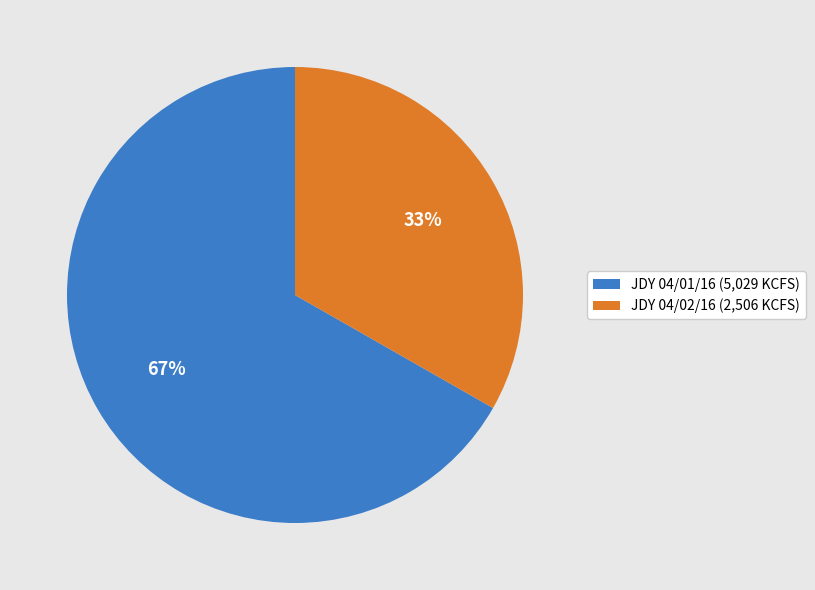

Combined, do JDY 04/02/16 (2,506 KCFS) and JDY 04/01/16 (5,029 KCFS) account for over 50%?

Yes